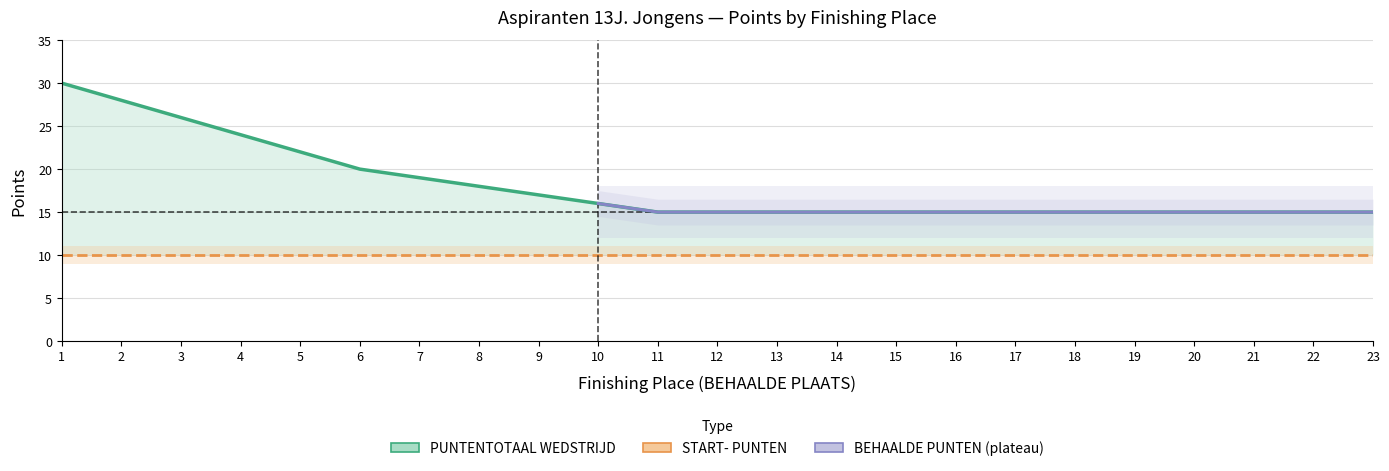

How many categories are shown in the chart?

23